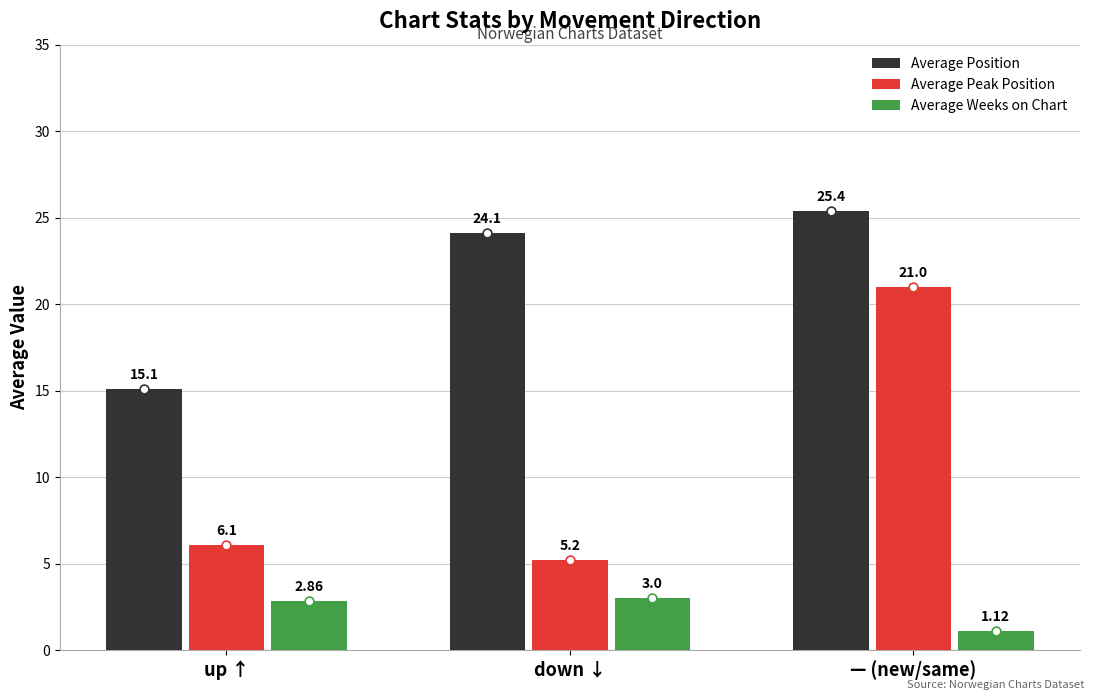

At how many categories does at least one series exceed 1?

3